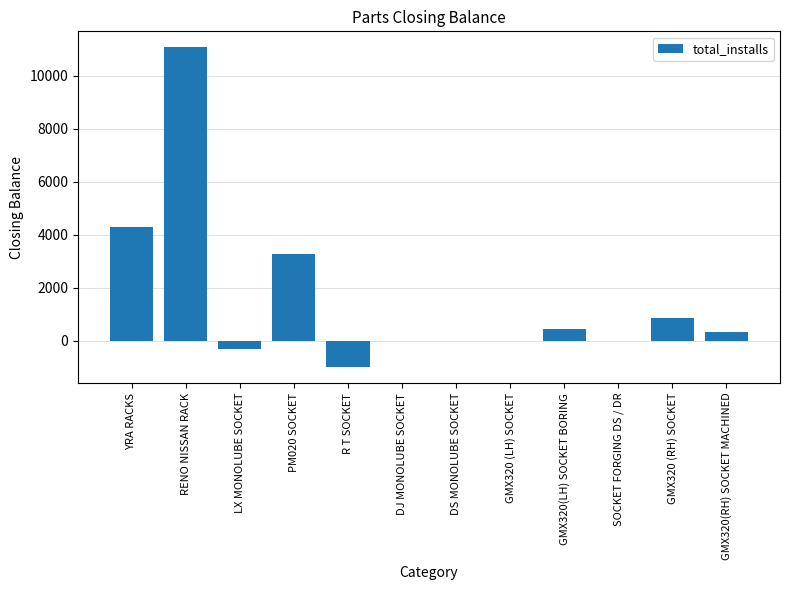

What is the greatest value displayed?

11069